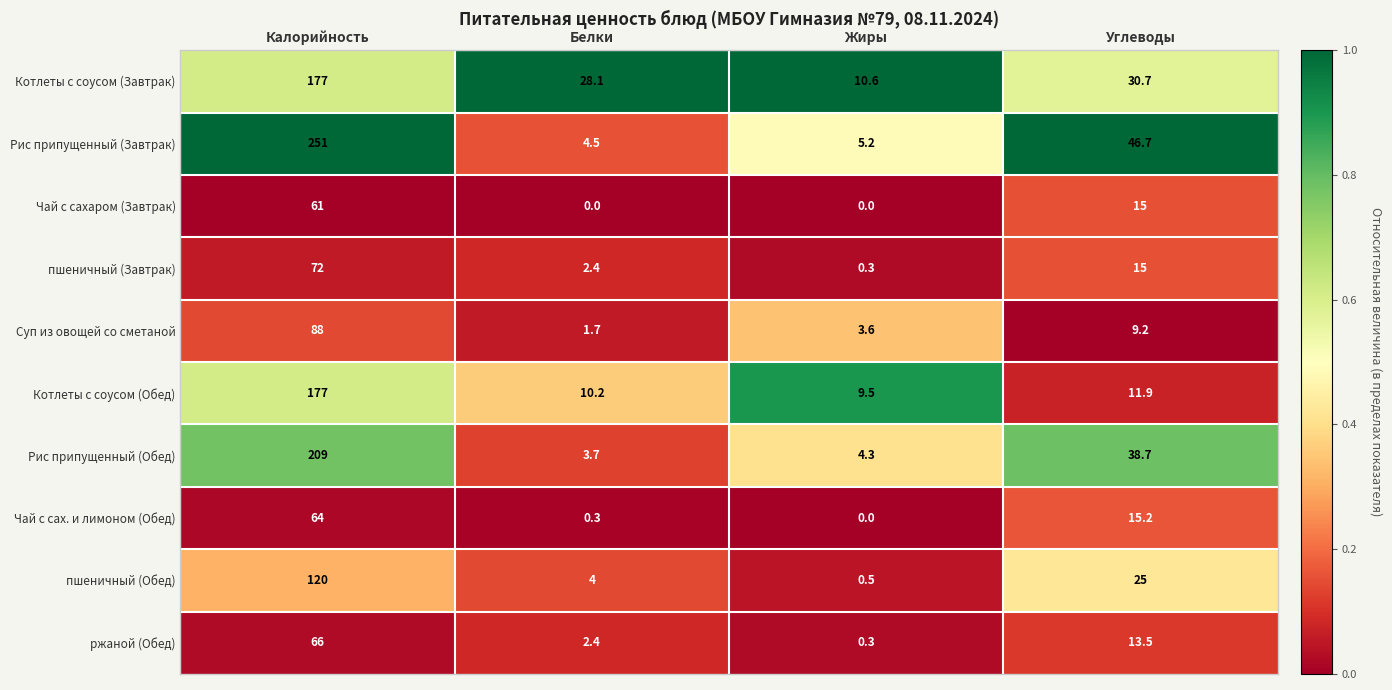

The Рис припущенный (Завтрак) series shows 1.1 at Жиры. True or false?

False